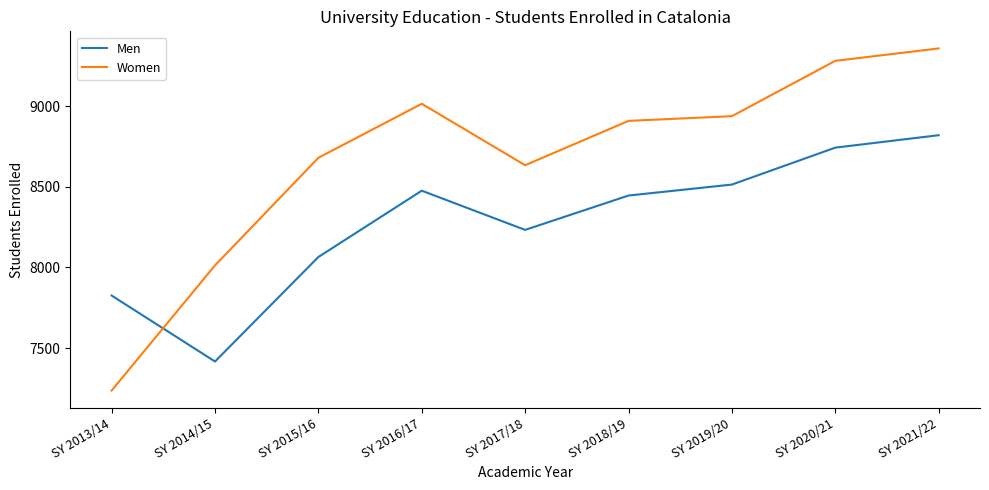

Reading right to left, transcribe all the data shown in this chart.

Men: SY 2021/22=8820	SY 2020/21=8743	SY 2019/20=8514	SY 2018/19=8446	SY 2017/18=8233	SY 2016/17=8476	SY 2015/16=8065	SY 2014/15=7417	SY 2013/14=7826
Women: SY 2021/22=9358	SY 2020/21=9281	SY 2019/20=8938	SY 2018/19=8909	SY 2017/18=8634	SY 2016/17=9015	SY 2015/16=8680	SY 2014/15=8013	SY 2013/14=7237